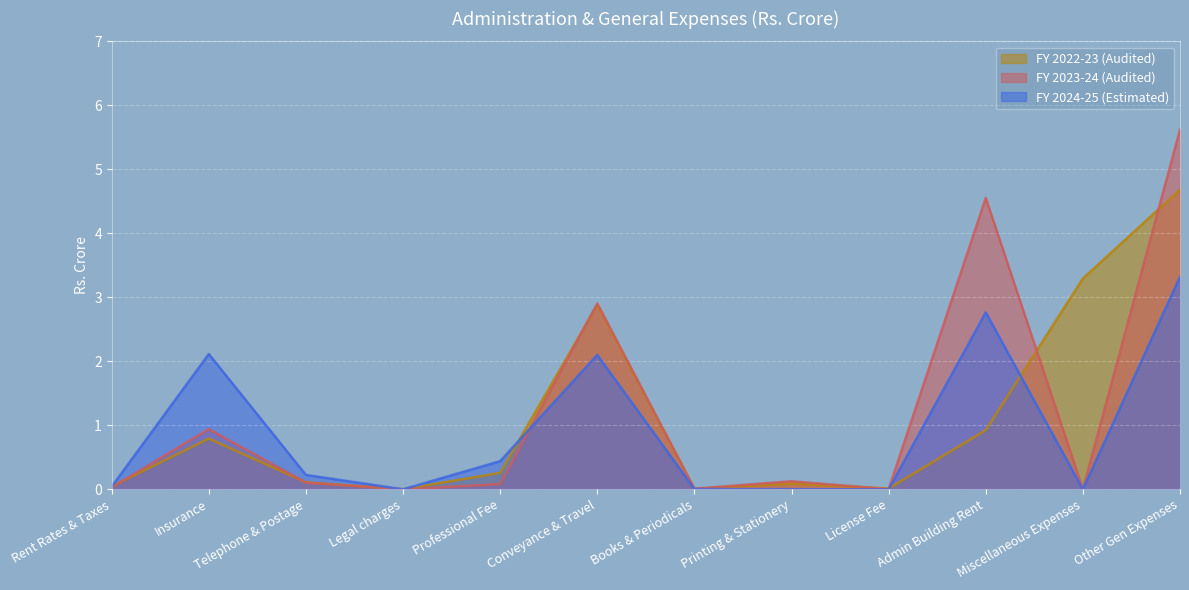

How many values in the FY 2023-24 (Audited) series exceed 0?

10